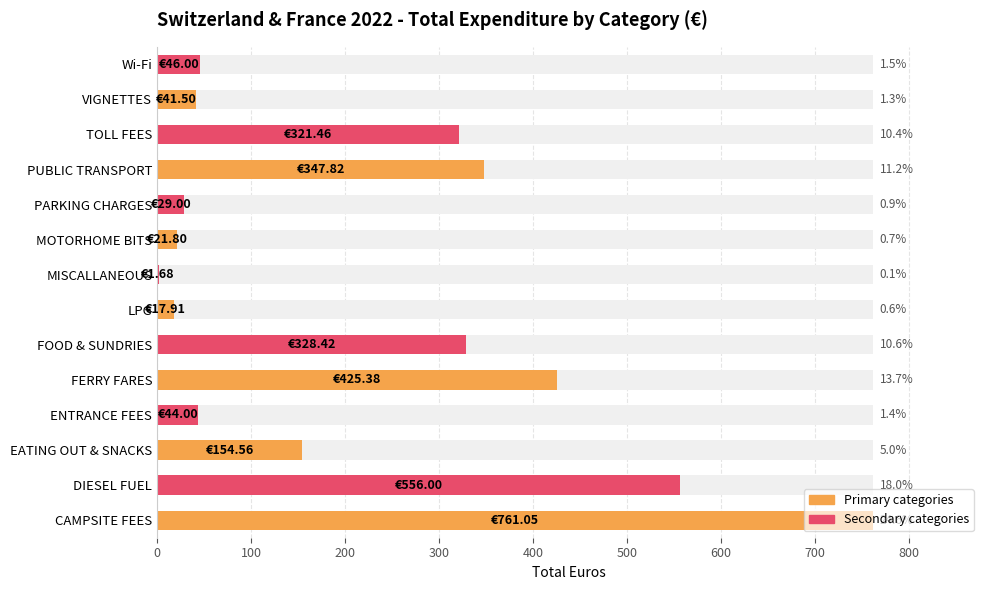

Reading left to right, what are all the values shown in this chart?

761.0	556.0	154.6	44.0	425.4	328.4	17.9	1.7	21.8	29.0	347.8	321.5	41.5	46.0